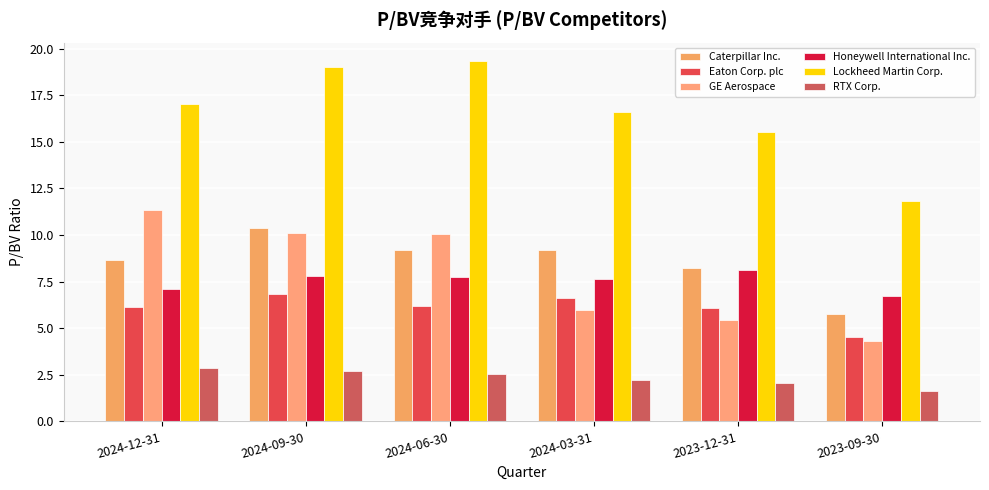

Reading right to left, extract all data points from this chart.

Caterpillar Inc.: 5.8	8.2	9.2	9.2	10.4	8.7
Eaton Corp. plc: 4.5	6.1	6.6	6.2	6.8	6.2
GE Aerospace: 4.3	5.4	6.0	10.0	10.1	11.3
Honeywell International Inc.: 6.7	8.1	7.6	7.8	7.8	7.1
Lockheed Martin Corp.: 11.8	15.5	16.6	19.4	19.0	17.0
RTX Corp.: 1.6	2.0	2.2	2.6	2.7	2.9